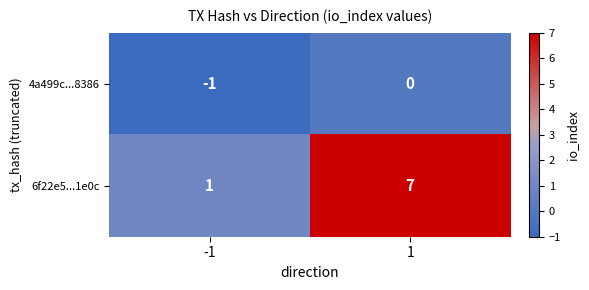

What is the maximum value shown in the chart?

7